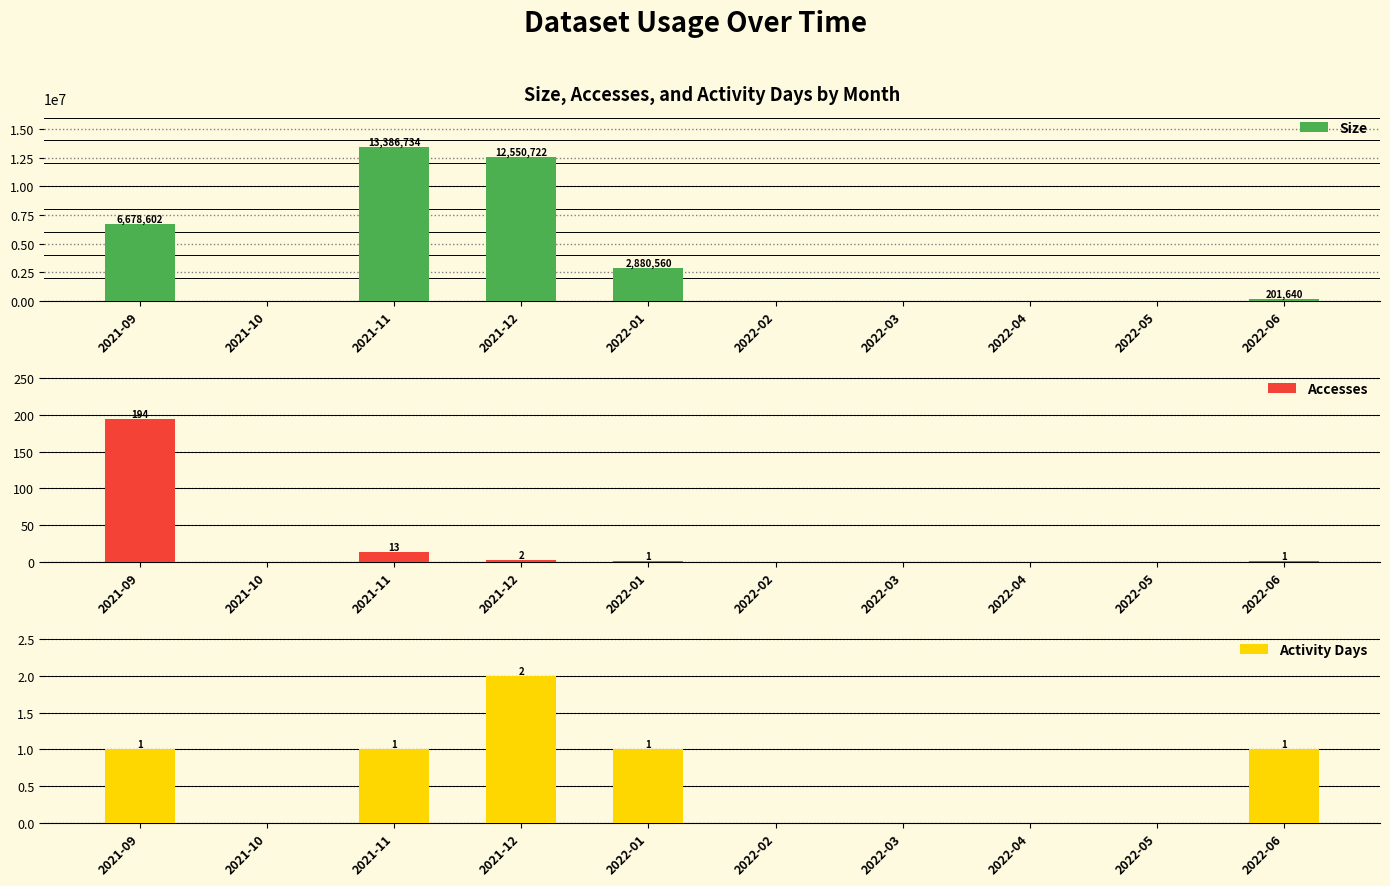

Reading left to right, transcribe all the data shown in this chart.

Size: 2021-09=6678602	2021-10=0	2021-11=13386734	2021-12=12550722	2022-01=2880560	2022-02=0	2022-03=0	2022-04=0	2022-05=0	2022-06=201640
Accesses: 2021-09=194	2021-10=0	2021-11=13	2021-12=2	2022-01=1	2022-02=0	2022-03=0	2022-04=0	2022-05=0	2022-06=1
Activity Days: 2021-09=1	2021-10=0	2021-11=1	2021-12=2	2022-01=1	2022-02=0	2022-03=0	2022-04=0	2022-05=0	2022-06=1